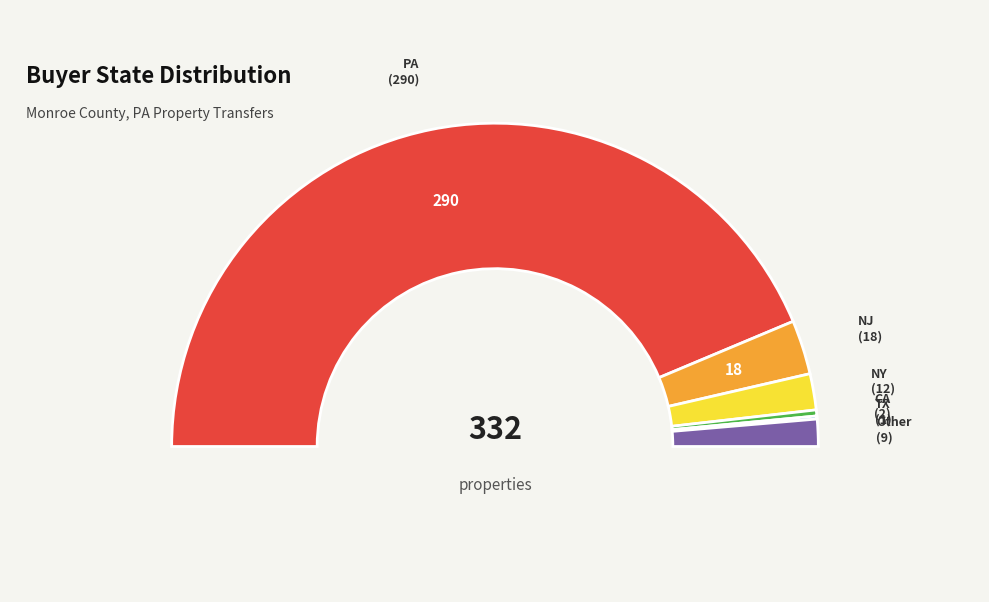

To the nearest percent, what is the difference between the largest and smallest slice percentages?

87%